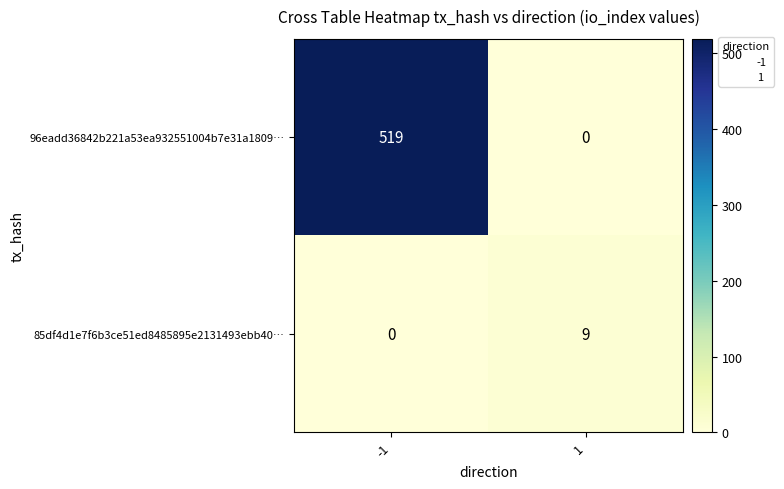

Which series changed the most between -1 and 1?

96eadd36842b221a53ea932551004b7e31a1809…